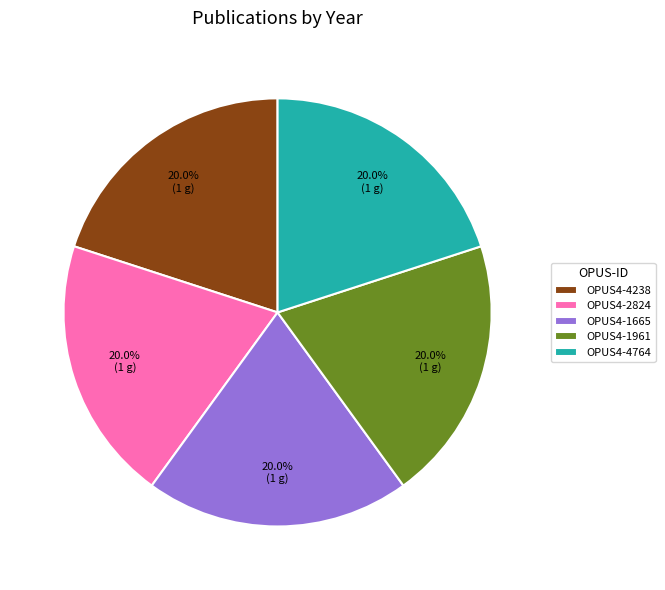

What is the ratio of the value at OPUS4-4764 to the value at OPUS4-2824?

1.0